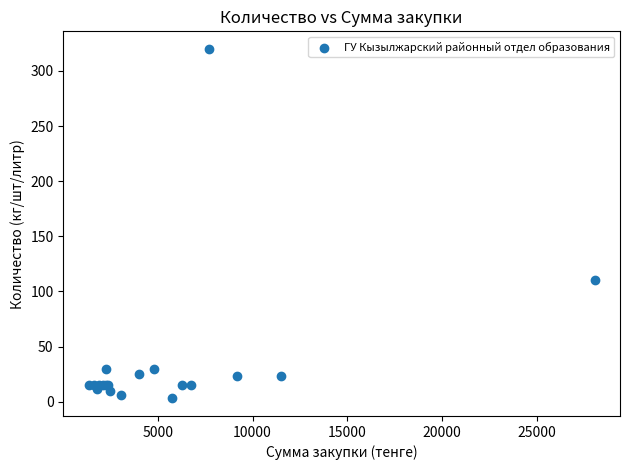

What Y value in the scatter plot is closest to 161?

110